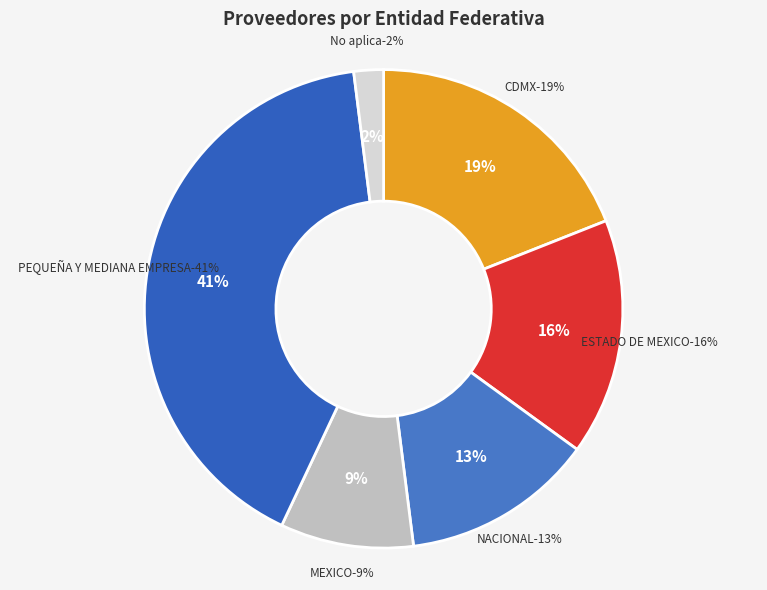

Does any single category account for the majority?

No